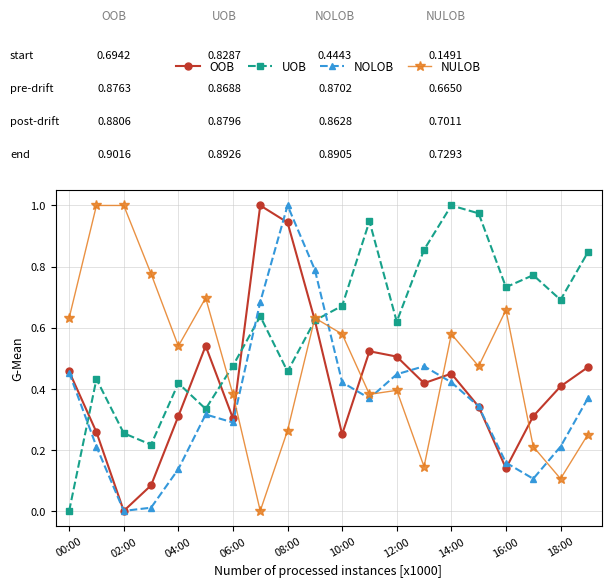

How many interior local peaks does the UOB series have?

6